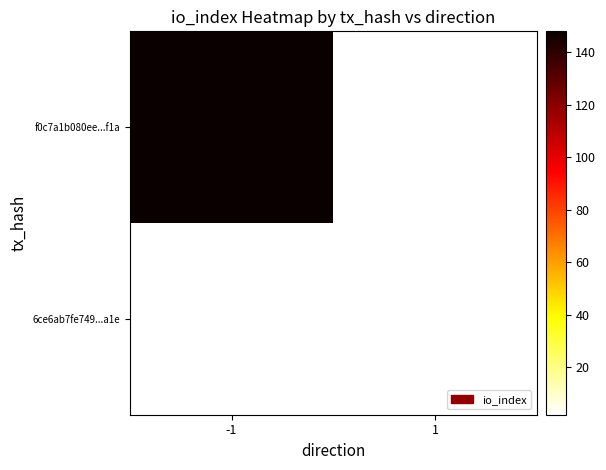

What is the maximum value shown in the chart?

148.0